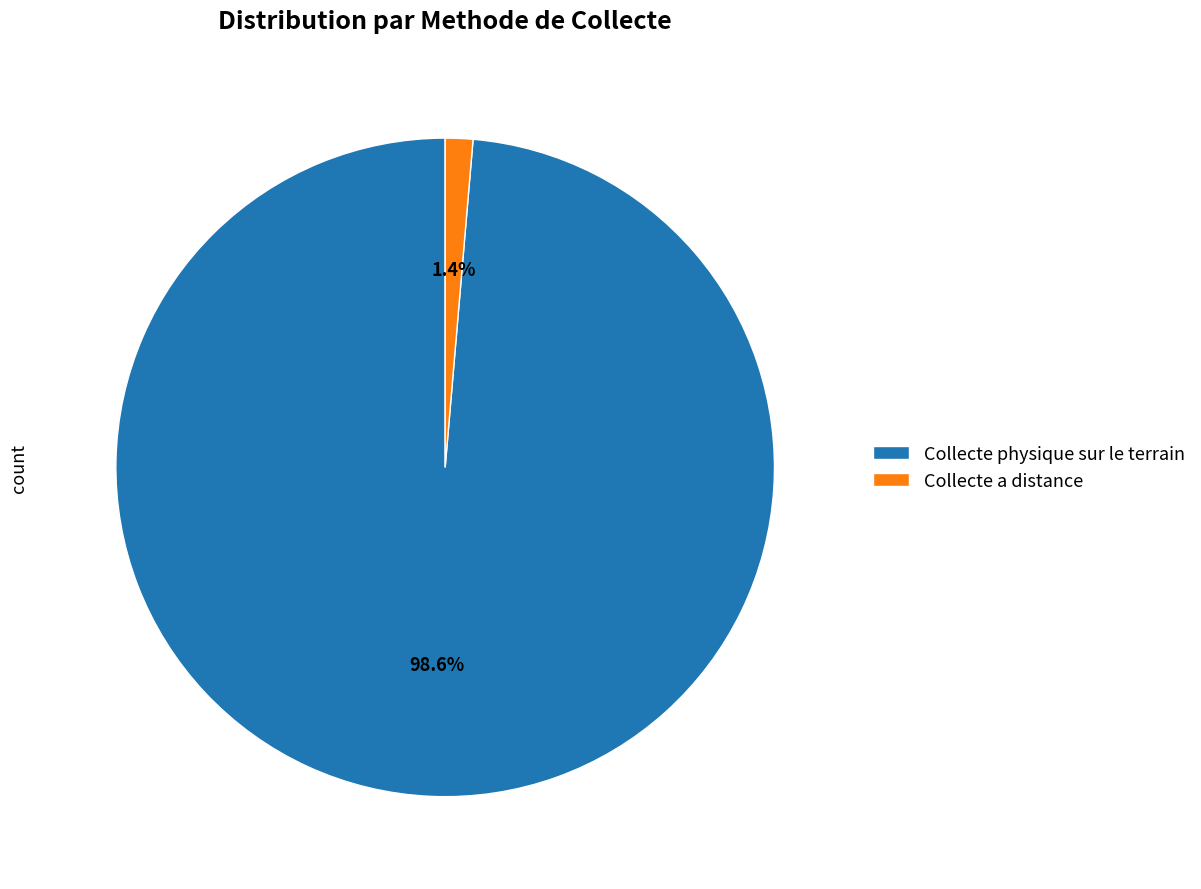

Rank the categories by value from lowest to highest.

Collecte a distance, Collecte physique sur le terrain